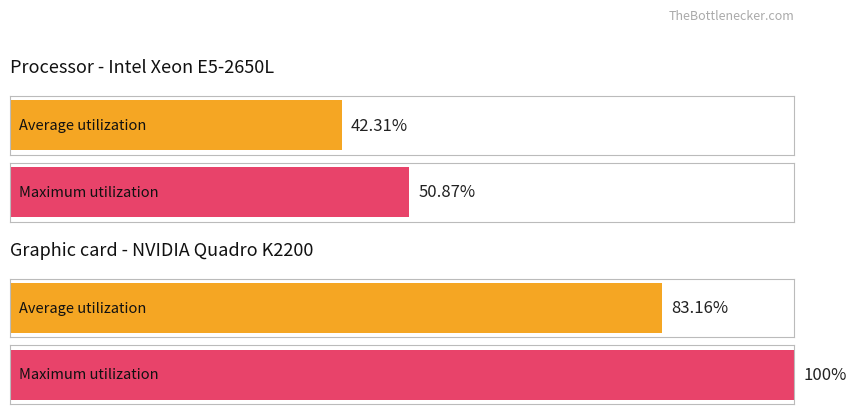

Reading left to right, transcribe all the data shown in this chart.

Average utilization: 42.3	83.2
Maximum utilization: 50.9	100.0